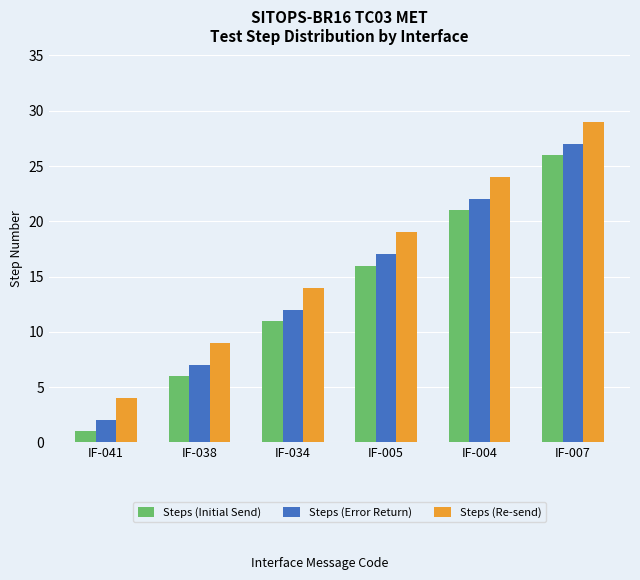

What is the total value across all series at IF-034?

37